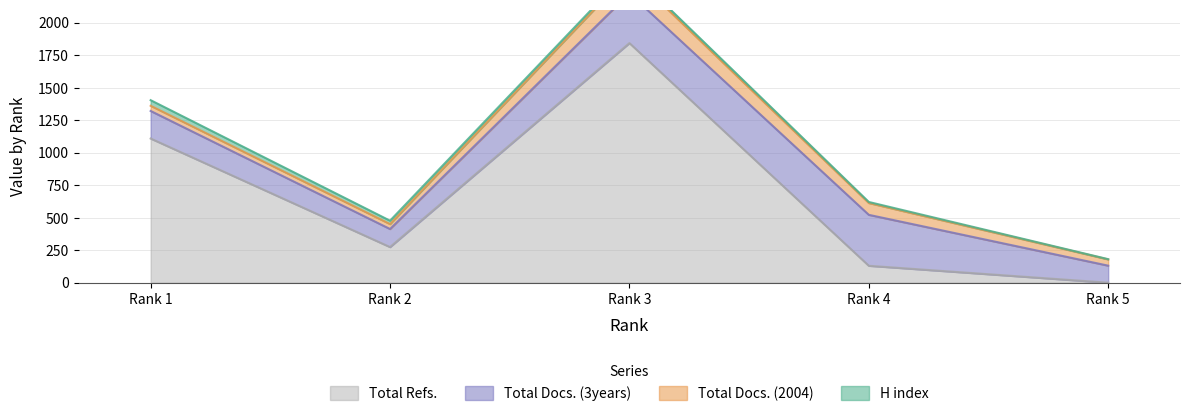

Reading left to right, extract all data points from this chart.

H index: 43	26	21	8	2
Total Docs. (2004): 40	38	160	91	48
Total Docs. (3years): 212	139	383	392	131
Total Refs.: 1109	274	1843	130	0